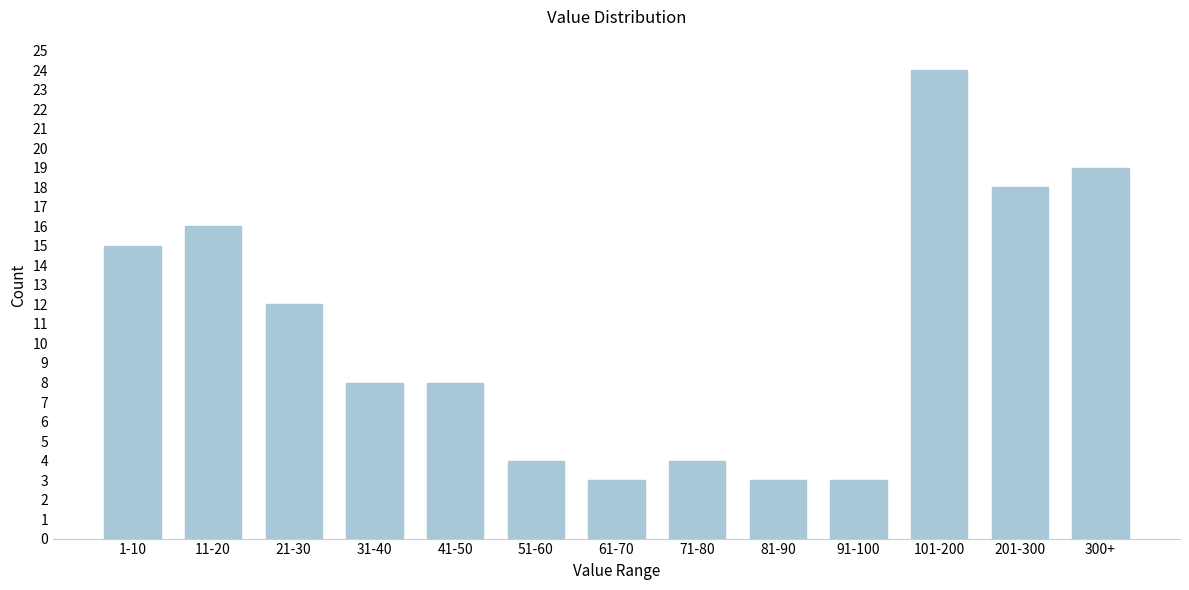

Reading right to left, what are all the values shown in this chart?

300+=19	201-300=18	101-200=24	91-100=3	81-90=3	71-80=4	61-70=3	51-60=4	41-50=8	31-40=8	21-30=12	11-20=16	1-10=15